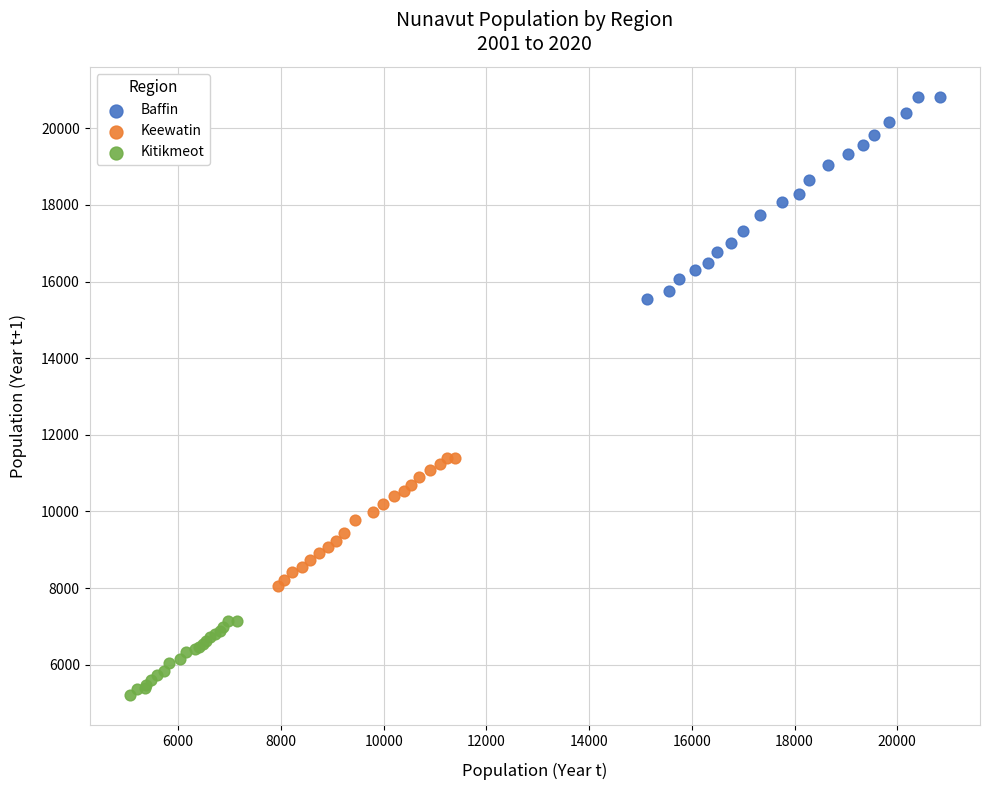

Which series has the widest spread of Y values?

Baffin